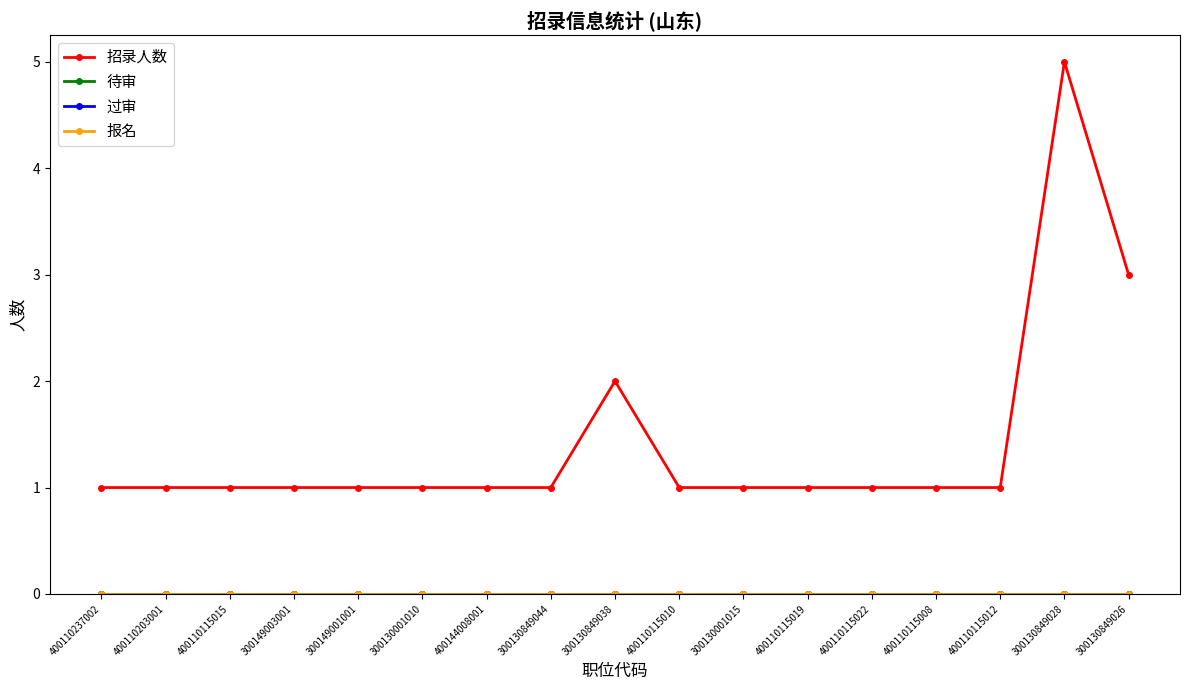

At which category is the sum across all series the highest?

300130849028